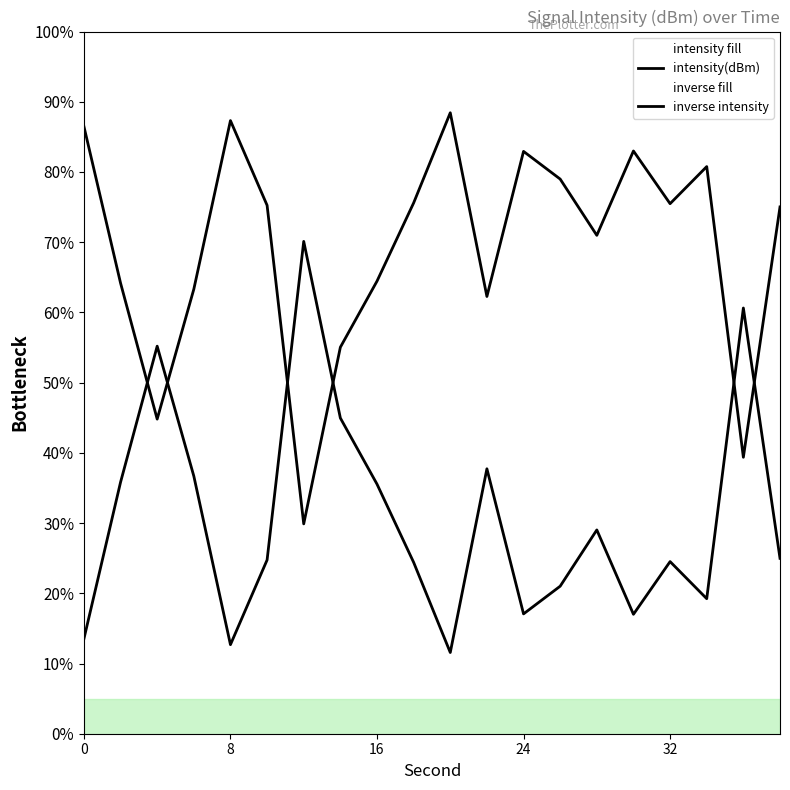

What is the value of the intensity(dBm) point at the 6th from the left?

75.3